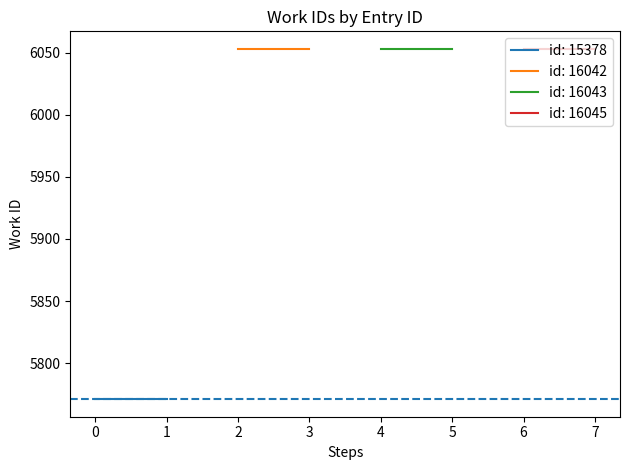

Reading left to right, list all the values displayed in this chart.

work_id_seg1: 0=5771	1=5771
work_id_seg2: 0=6053	1=6053
work_id_seg3: 0=6053	1=6053
work_id_seg4: 0=6053	1=6053